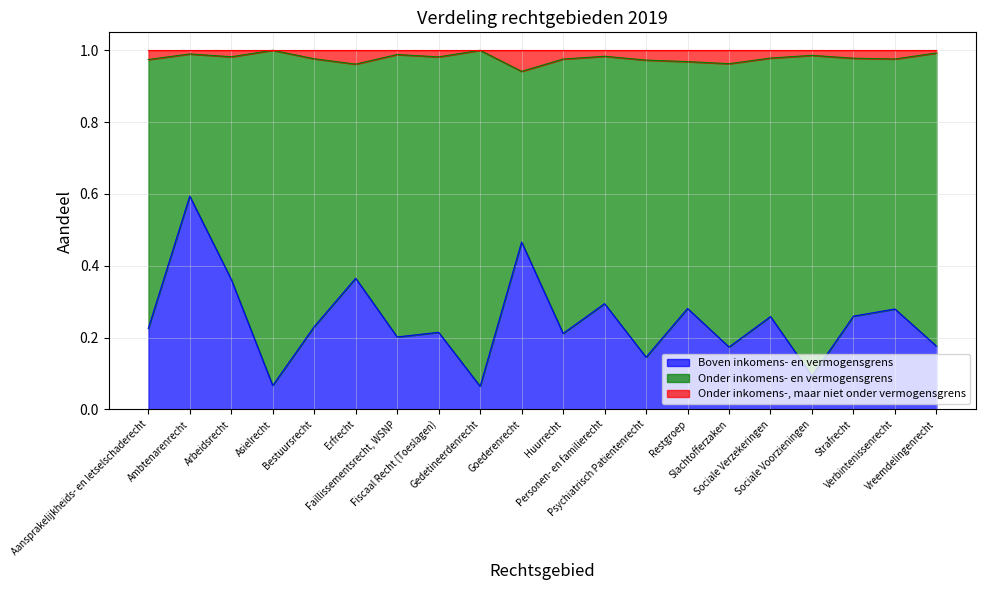

What position from the left is Goederenrecht?

10